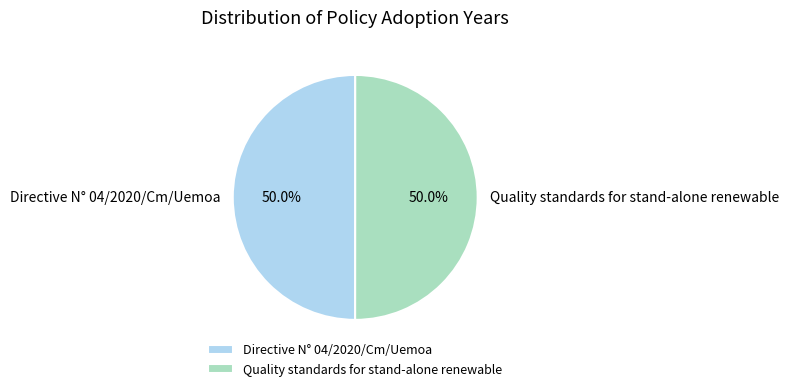

What percentage is the Quality standards for stand-alone renewable slice, to the nearest percent?

50%